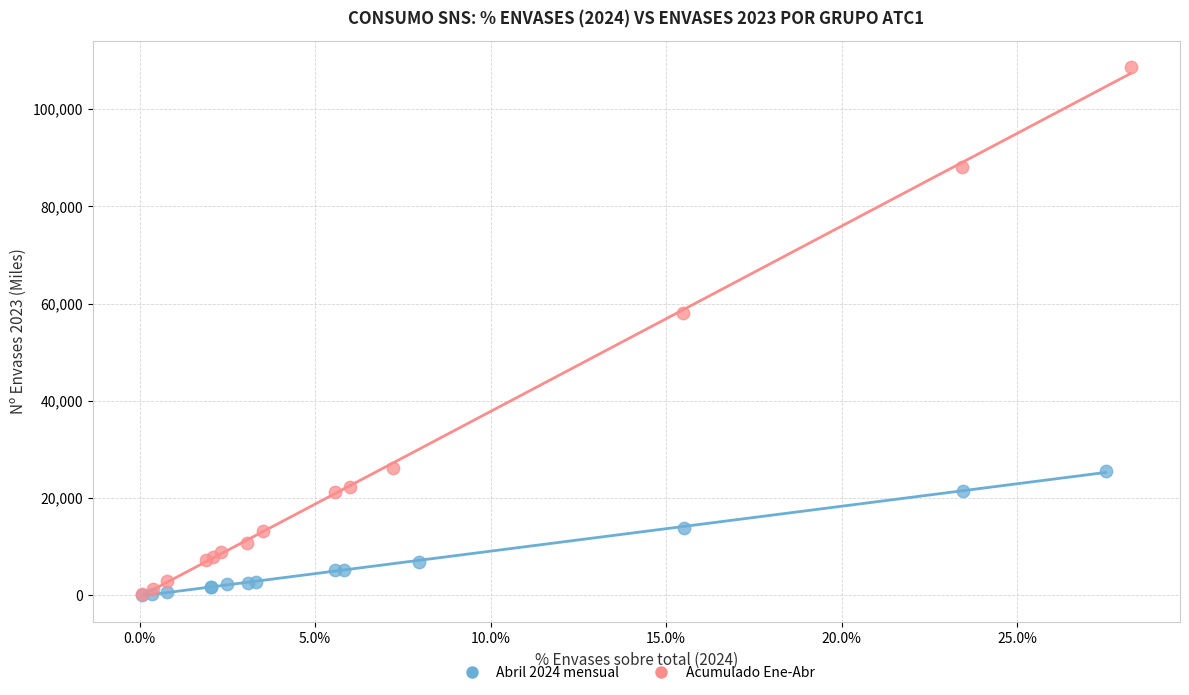

Which series has the widest spread of Y values?

Acumulado Ene-Abr